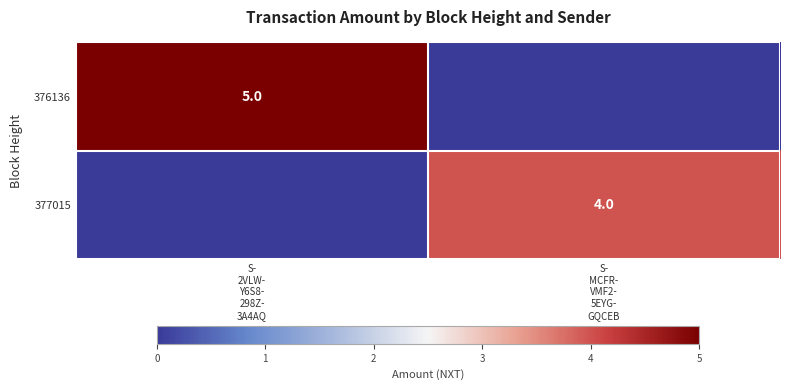

What is the spread (max minus min) of values at S-
MCFR-
VMF2-
5EYG-
GQCEB?

4